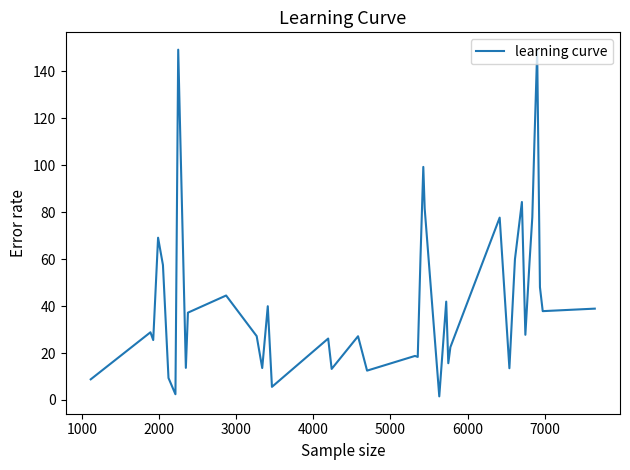

What is the difference between the maximum and minimum values?

147.6